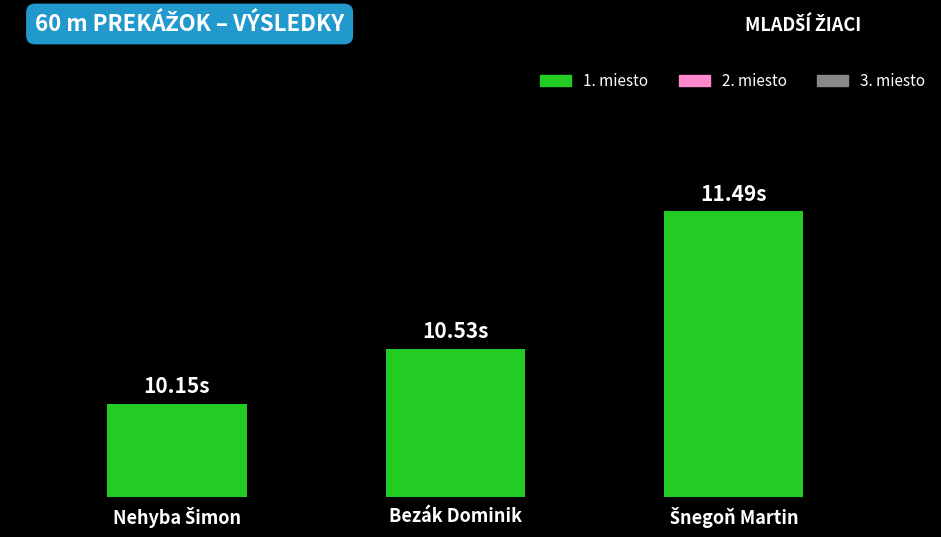

Are the bars horizontal?

No